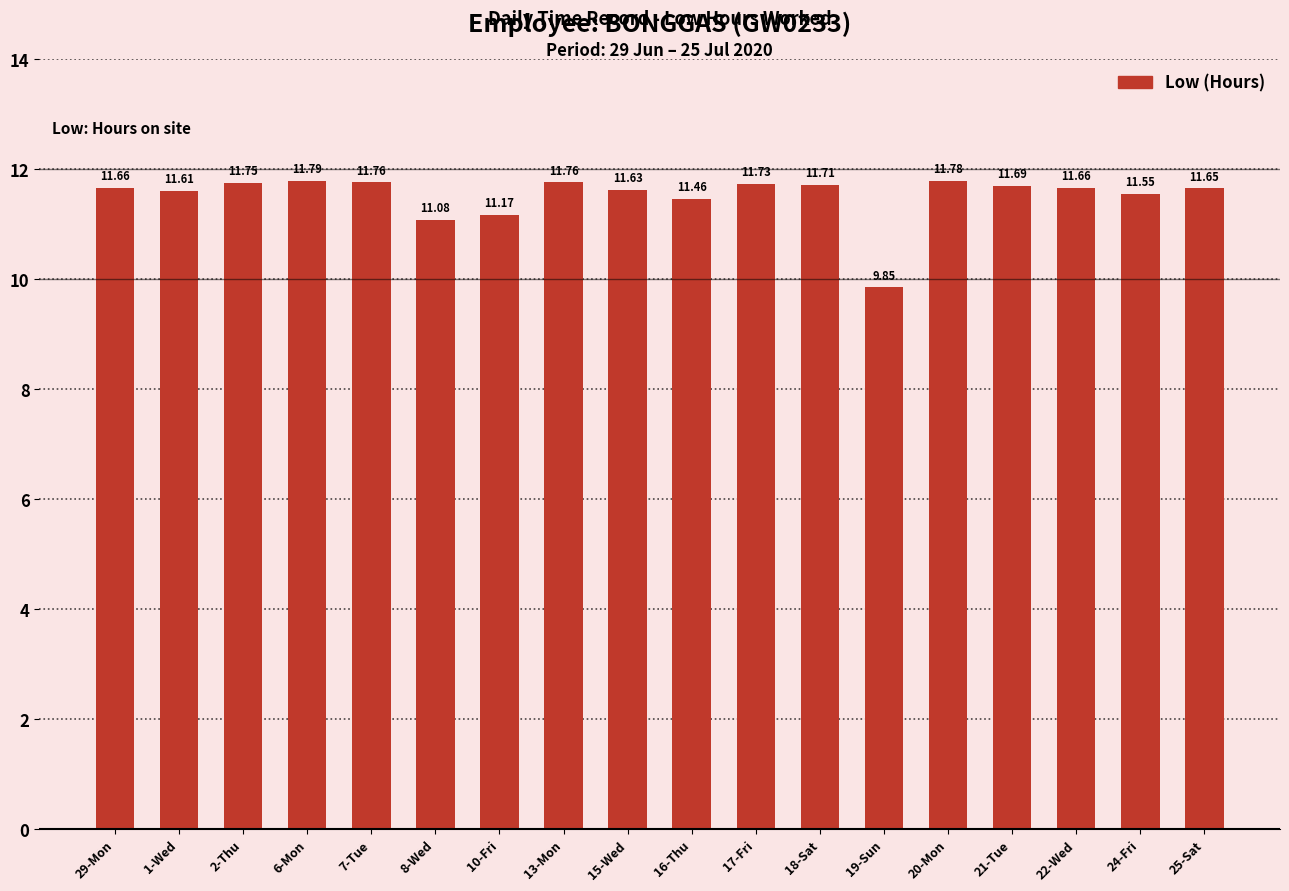

Between 13-Mon and 29-Mon, which is larger?

13-Mon